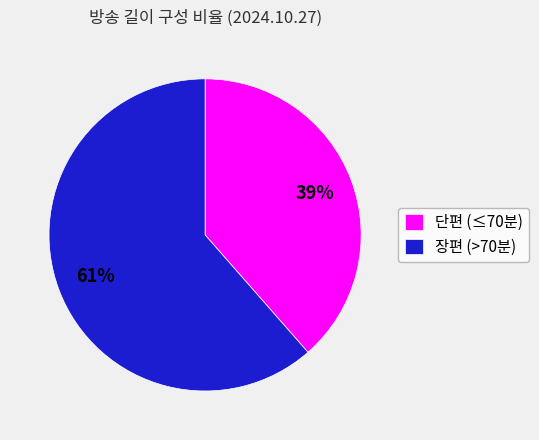

Is there any slice that represents more than half of the pie?

Yes